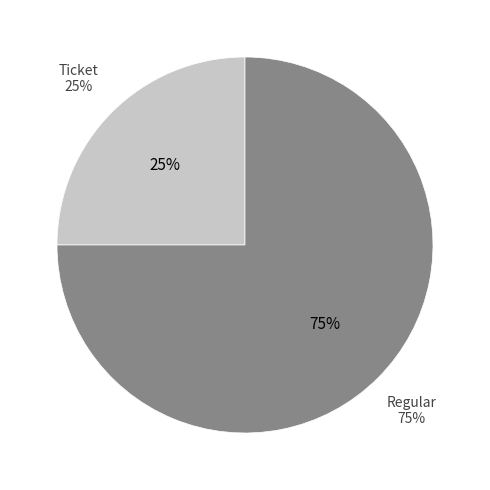

The Regular (io_index=3) slice represents 91% of the pie. True or false?

False